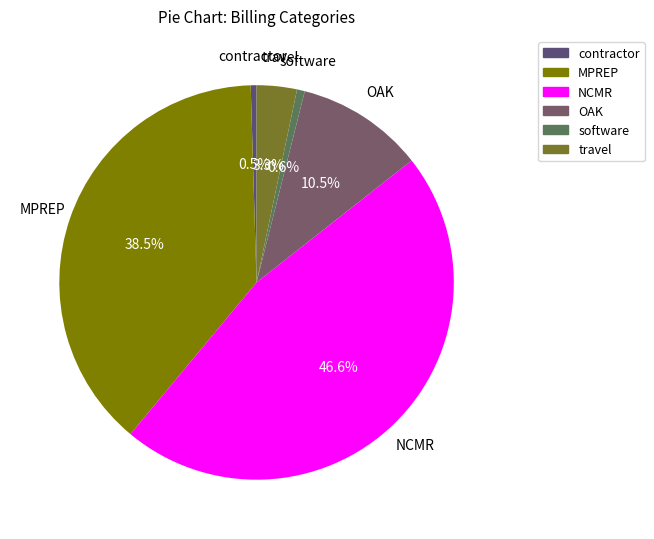

How many segments does this pie chart have?

6